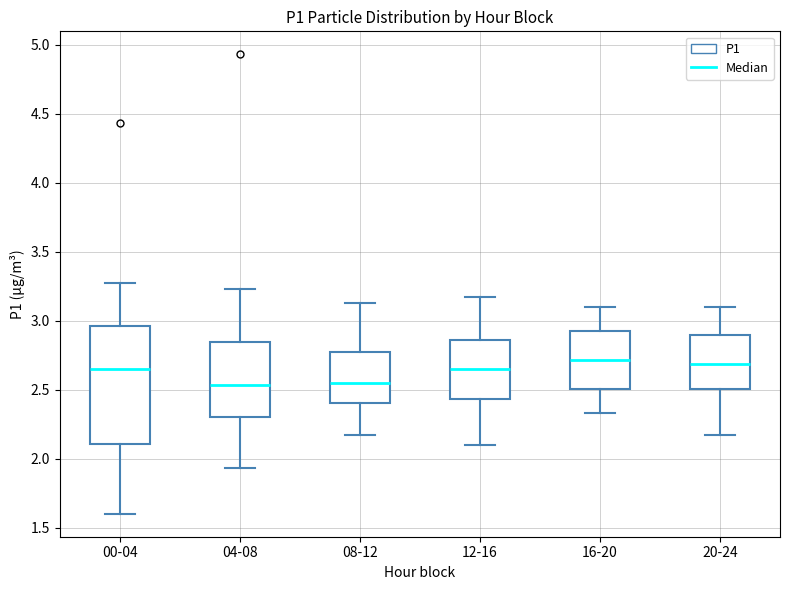

Where does the median line of the box for 04-08 sit on the y-axis? The values are not printed on the chart, so give them approximately, as read against the axis.

2.55